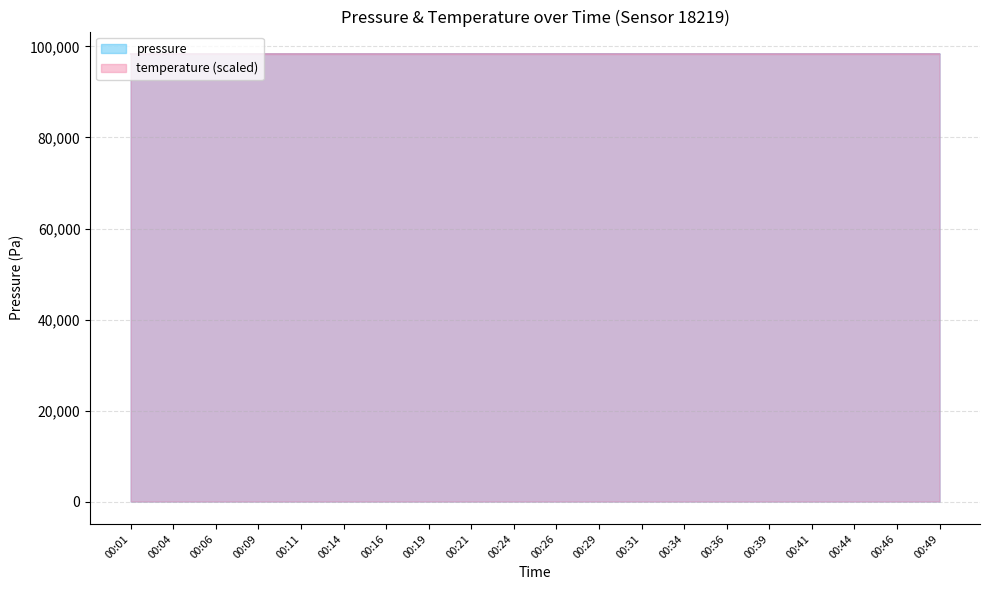

What is the greatest value displayed?

98358.0